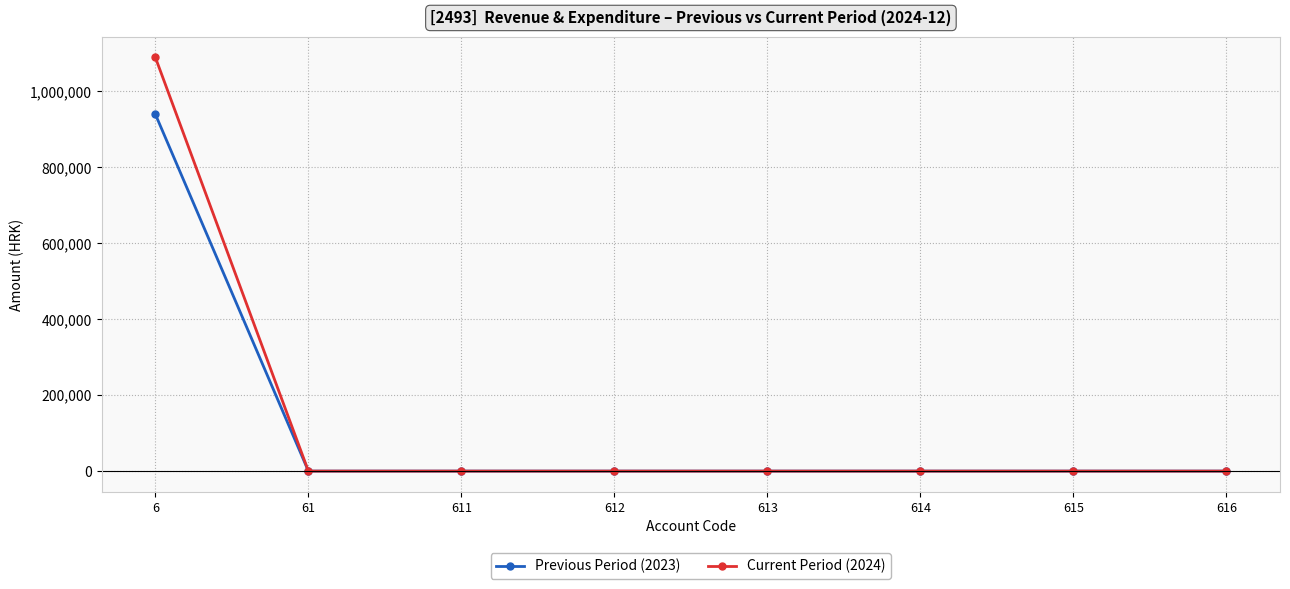

What are all the series names shown in the legend?

Previous Period (2023), Current Period (2024)